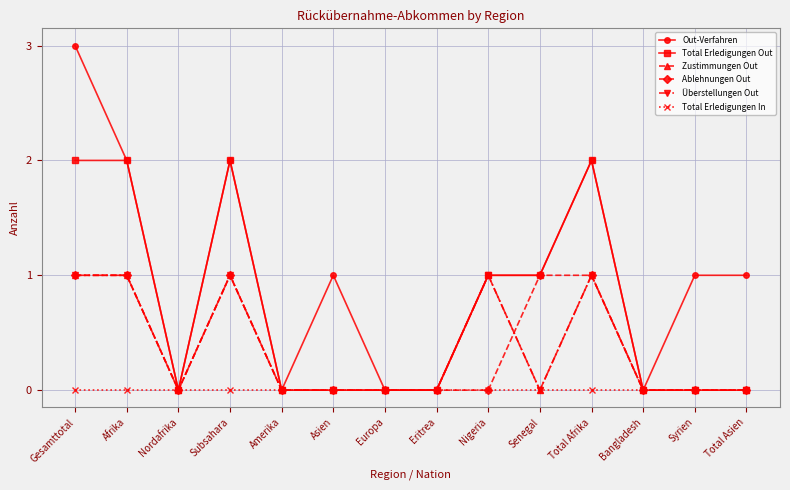

Does the chart have visible grid lines?

Yes